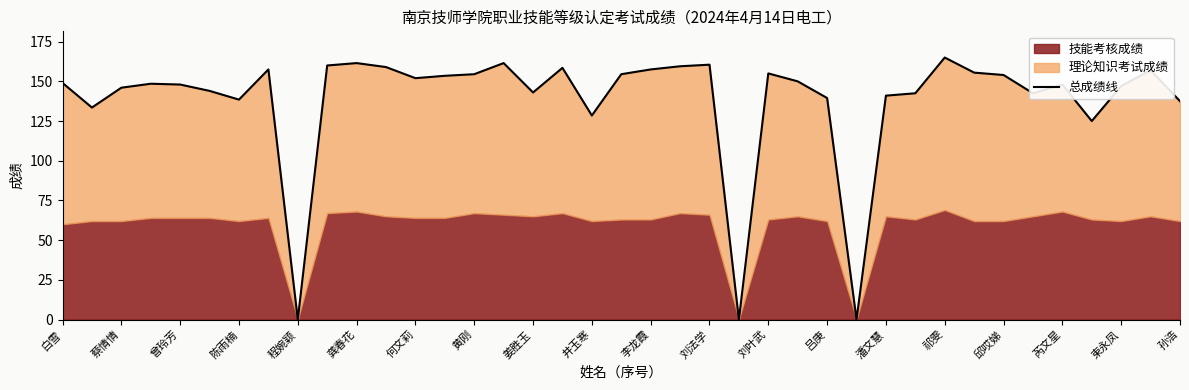

What is the maximum value shown in the chart?

165.0